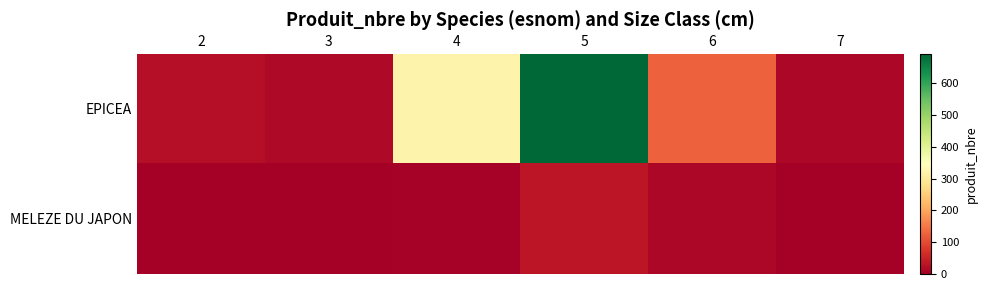

Rank the series by their average value, from highest to lowest.

EPICEA, MELEZE DU JAPON